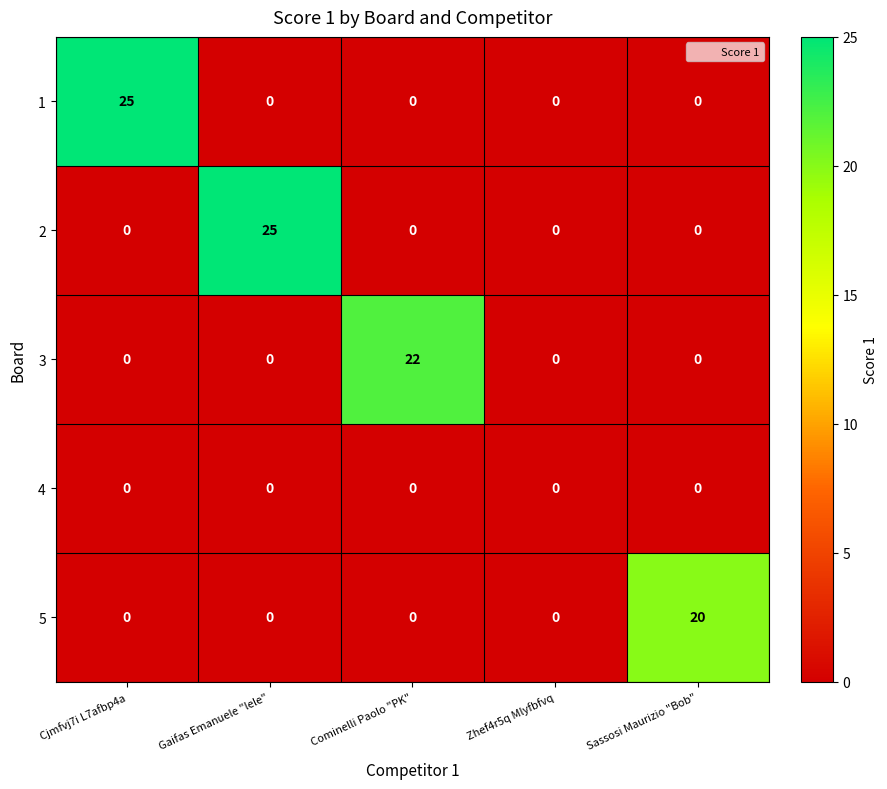

Reading left to right, transcribe all the data shown in this chart.

1: 25	0	0	0	0
2: 0	25	0	0	0
3: 0	0	22	0	0
4: 0	0	0	0	0
5: 0	0	0	0	20